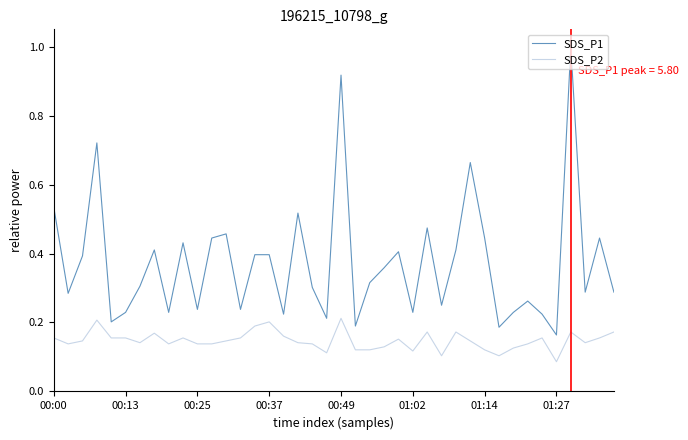

What is the highest value of the SDS_P1 series?

1.0